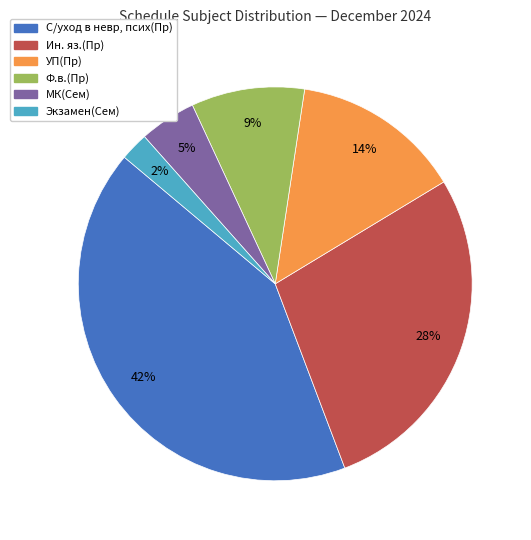

Rank the categories by value from highest to lowest.

С/уход в невр, псих(Пр), Ин. яз.(Пр), УП(Пр), Ф.в.(Пр), МК(Сем), Экзамен(Сем)